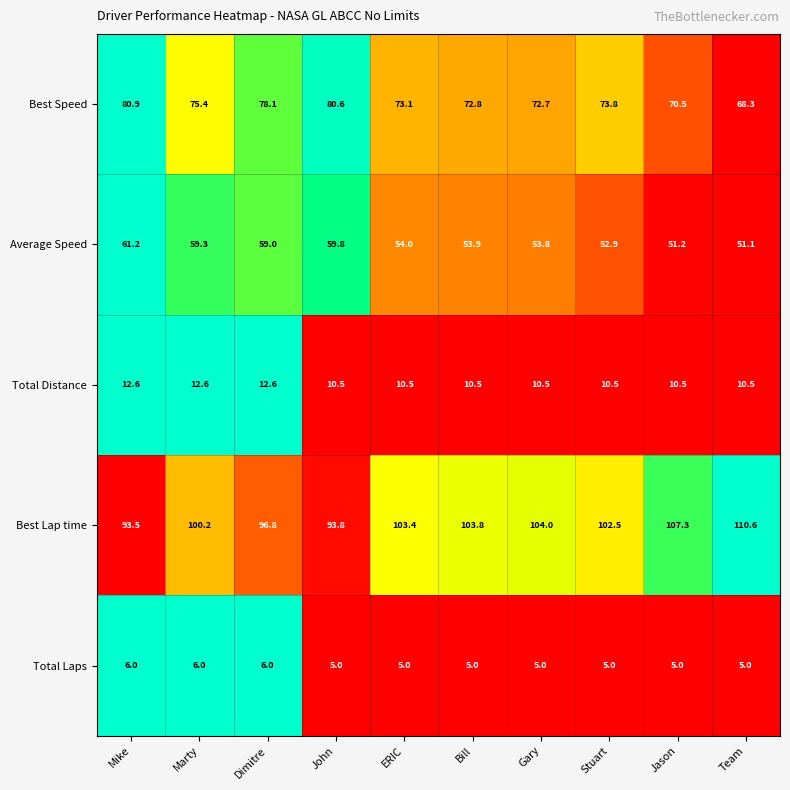

Which series has the largest range (max minus min)?

Best Lap time